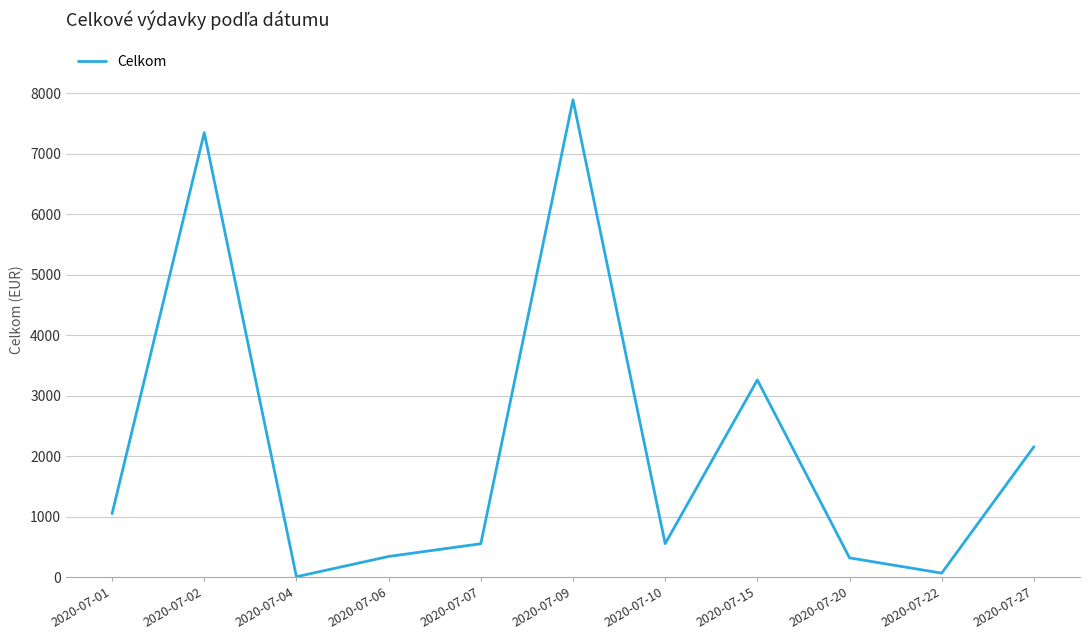

The value at 2020-07-02 is 10938.6. True or false?

False